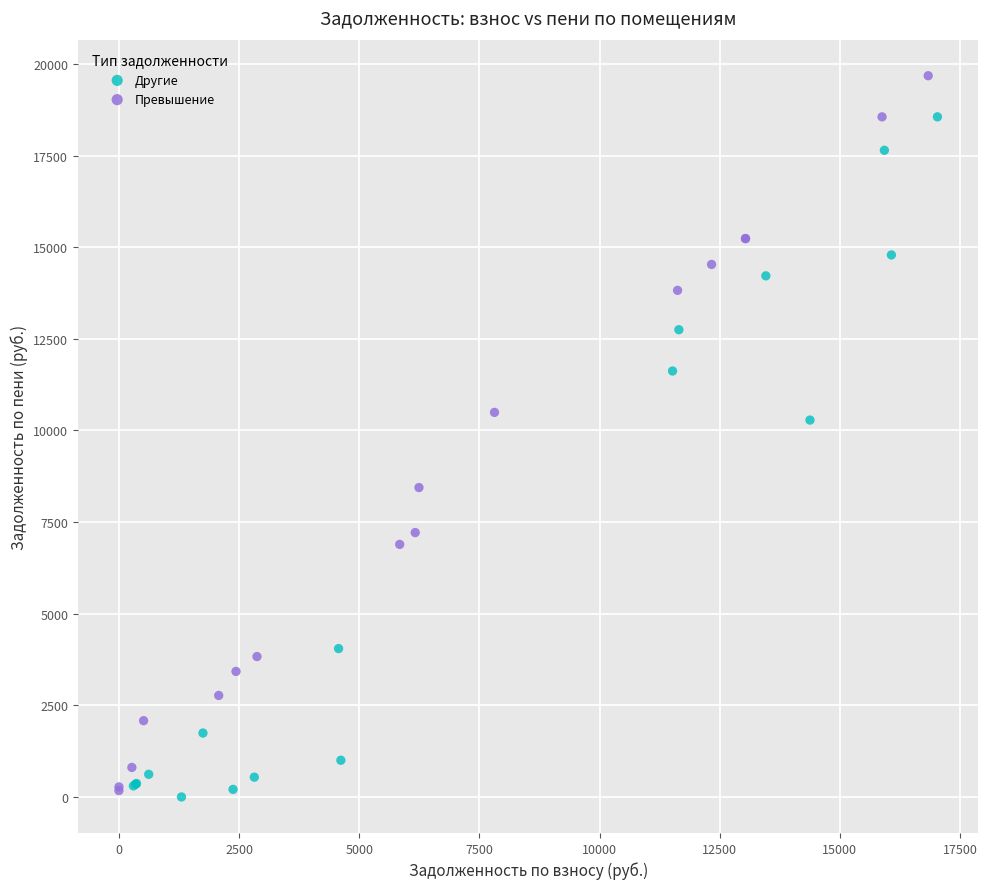

Which series contains the highest Y value?

Превышение